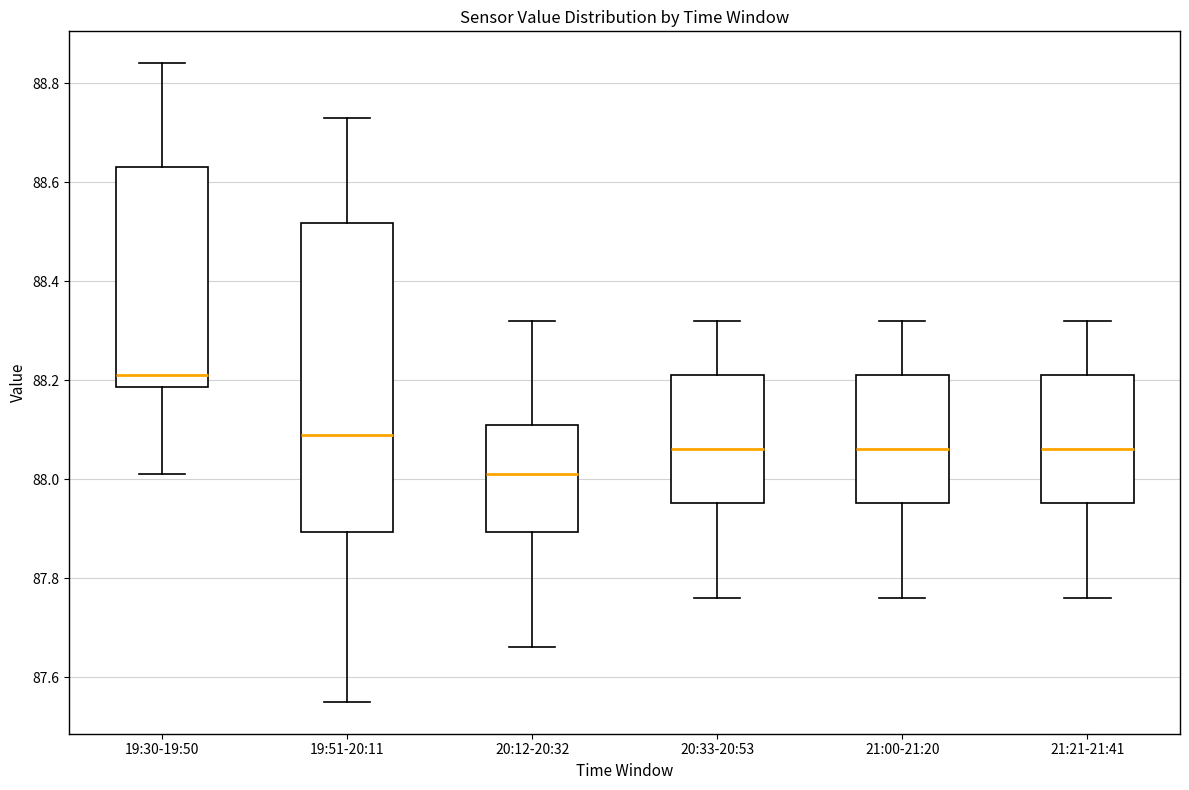

Reading left to right, read every box against the y-axis: the position of its median line, the range the box covers, and the ends of its whiskers. The values are not printed on the chart, so give them approximately, as read against the axis.

19:30-19:50: median 88.22, box 88.18 to 88.64, whiskers 88.02 to 88.84
19:51-20:11: median 88.10, box 87.90 to 88.52, whiskers 87.56 to 88.74
20:12-20:32: median 88.02, box 87.90 to 88.12, whiskers 87.66 to 88.32
20:33-20:53: median 88.06, box 87.96 to 88.22, whiskers 87.76 to 88.32
21:00-21:20: median 88.06, box 87.96 to 88.22, whiskers 87.76 to 88.32
21:21-21:41: median 88.06, box 87.96 to 88.22, whiskers 87.76 to 88.32